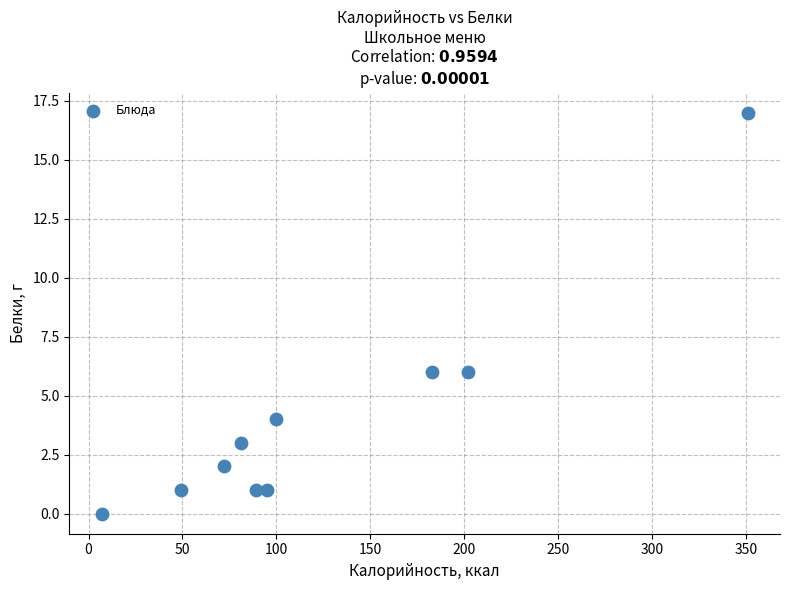

What is the range of Y values (max minus min)?

17